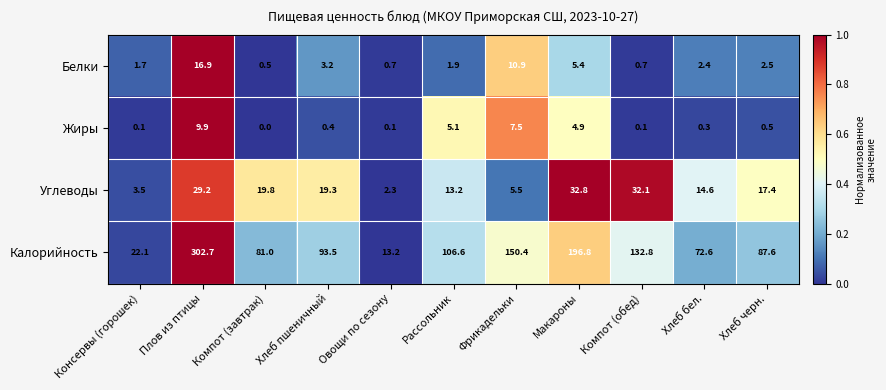

What is the spread (max minus min) of values at Консервы (горошек)?

22.0